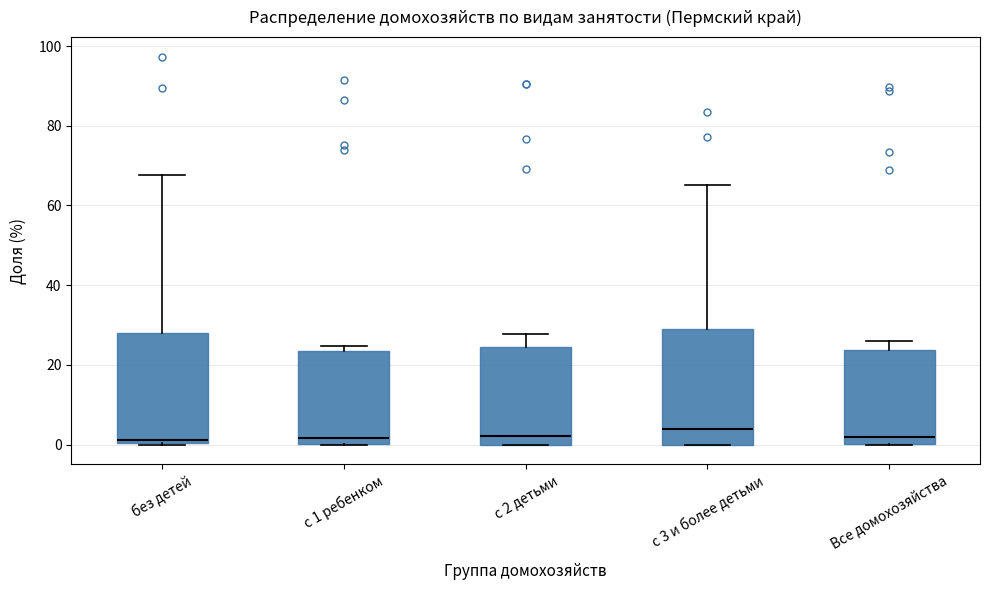

Where is the lower edge of the box for с 1 ребенком on the y-axis? The values are not printed on the chart, so give them approximately, as read against the axis.

0